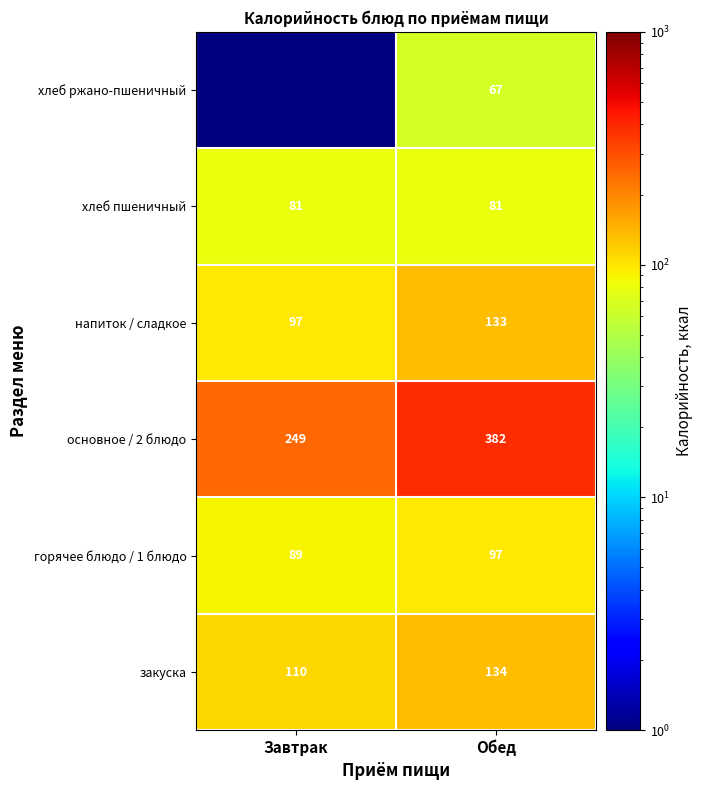

What is the spread (max minus min) of values at Обед?

315.0